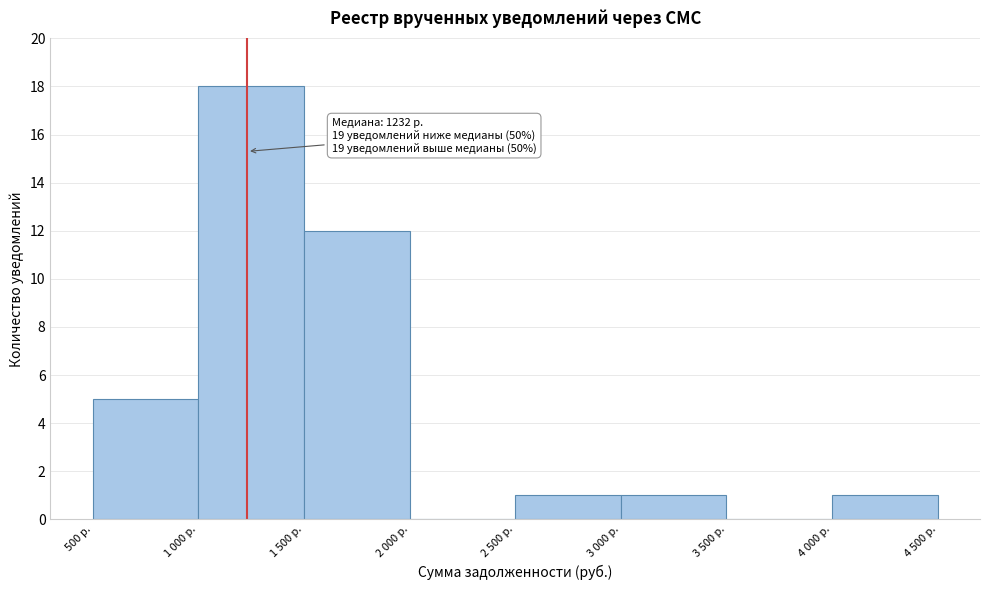

Reading right to left, extract all data points from this chart.

4 000 р.=1	3 500 р.=0	3 000 р.=1	2 500 р.=1	2 000 р.=0	1 500 р.=12	1 000 р.=18	500 р.=5